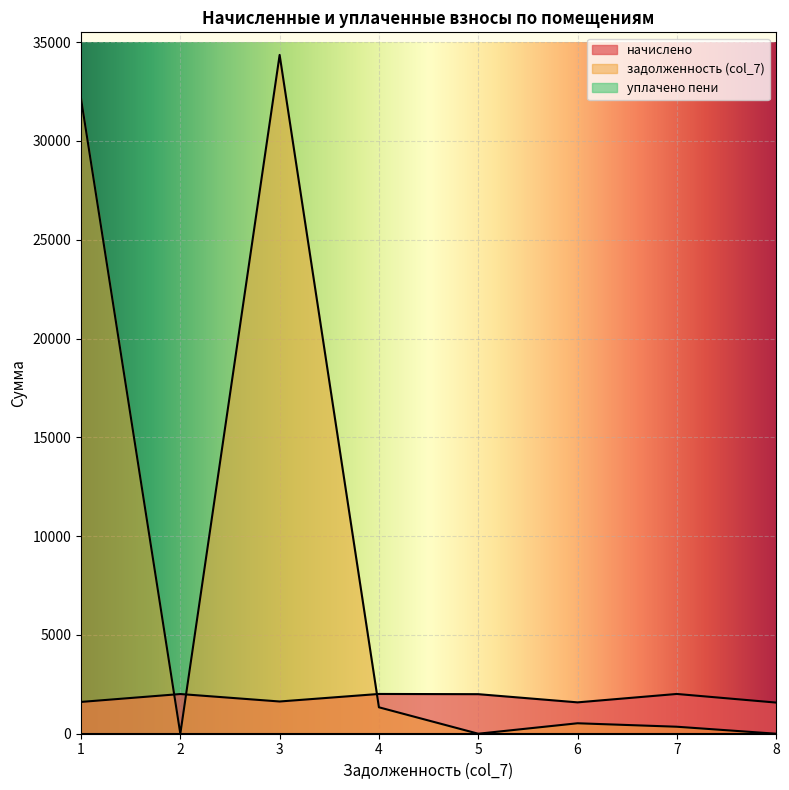

What is the maximum value shown in the chart?

34356.1